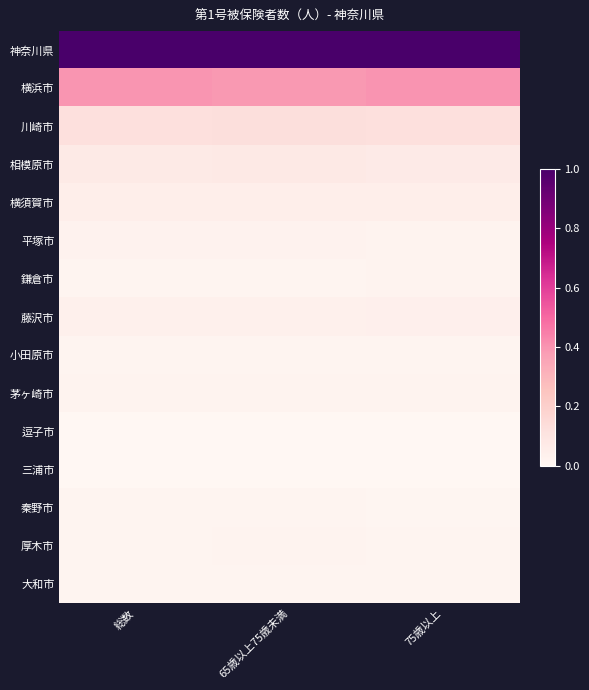

What is the spread (max minus min) of values at 総数?

1.0